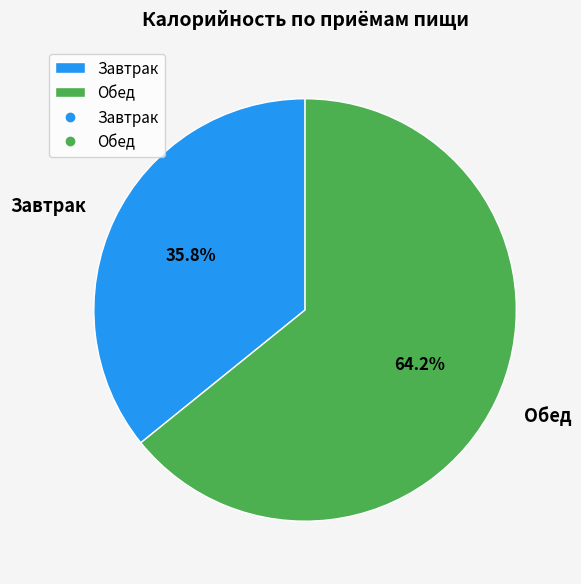

To the nearest percent, what is the difference between the largest and smallest slice percentages?

28%